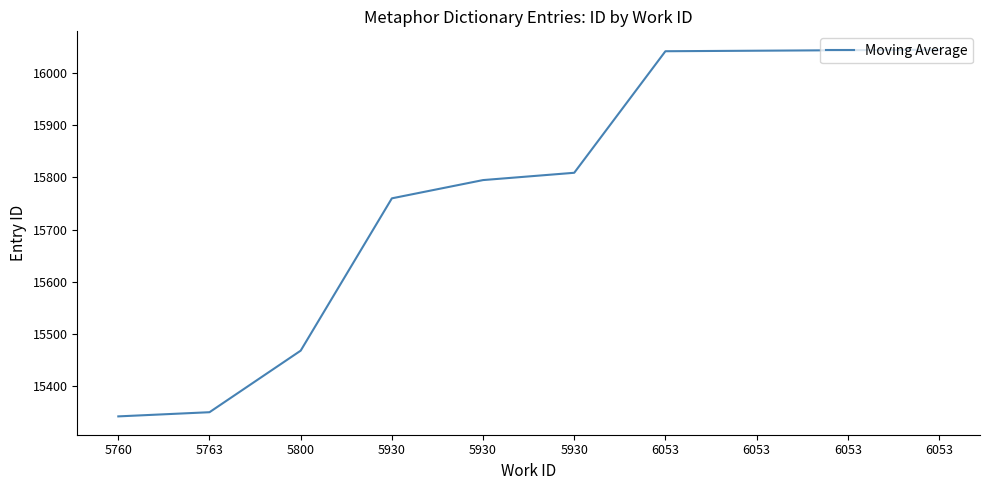

How many lines are shown in the chart?

1